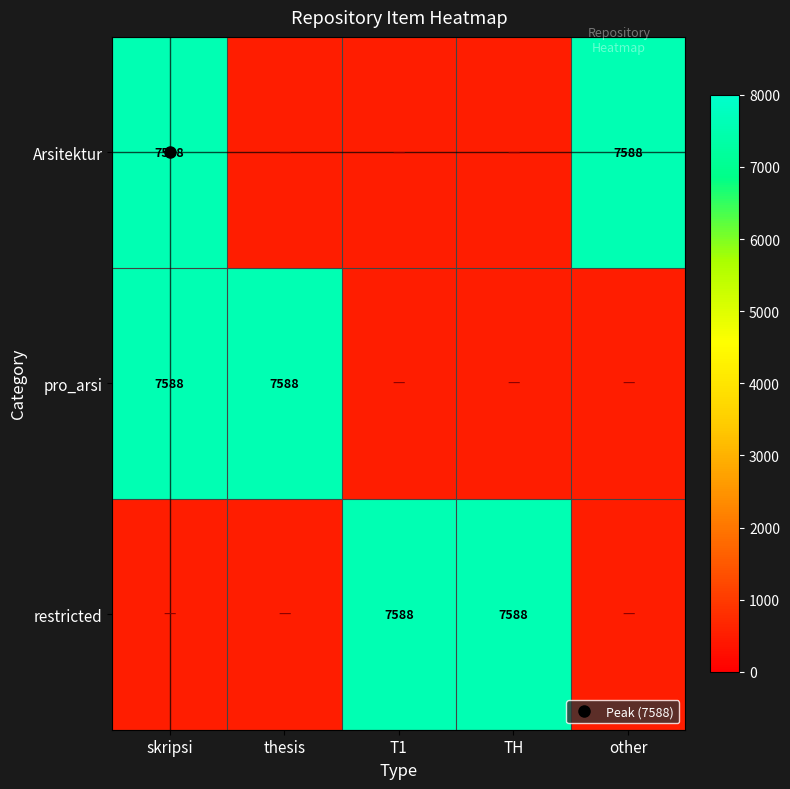

How many data points does each series have?

5